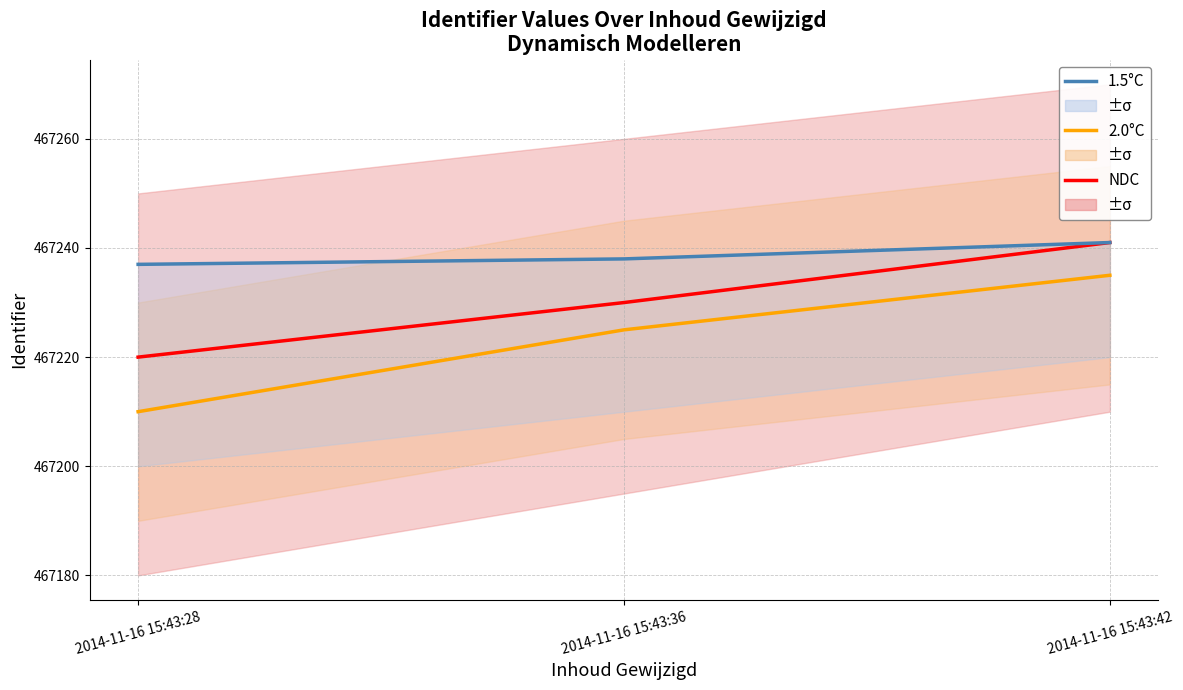

True or false: 2.0°C has a value of 467225 at 2014-11-16 15:43:36.

True